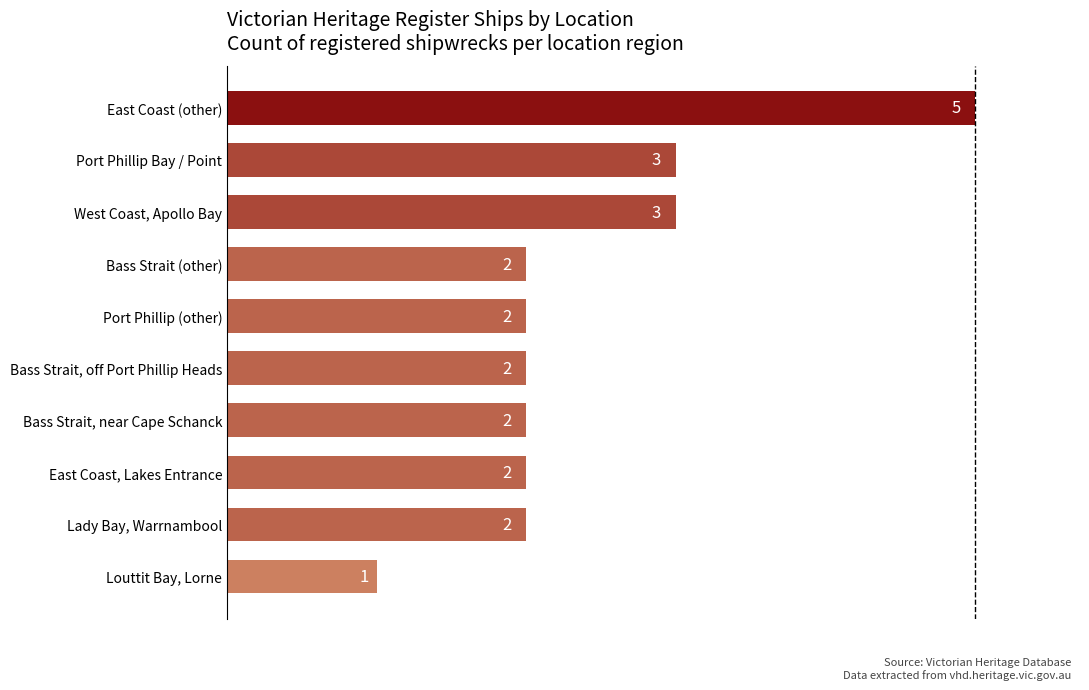

What is the average value?

2